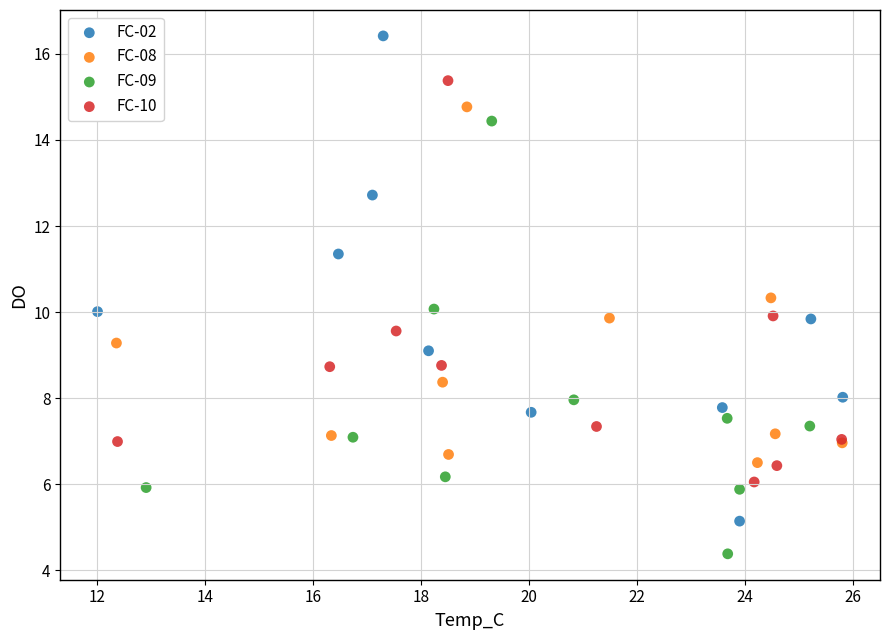

Which series has the widest spread of Y values?

FC-02